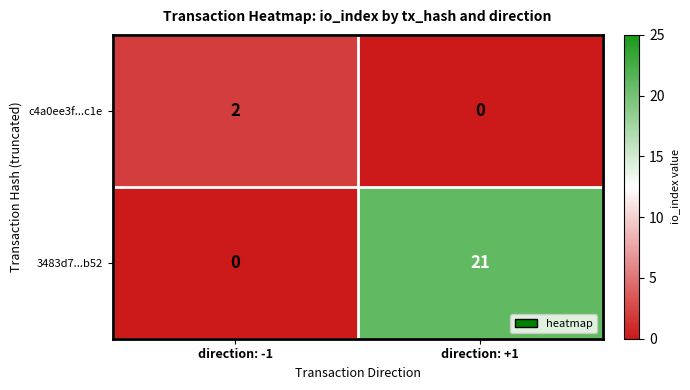

Is the value of c4a0ee3f...c1e at direction: +1 greater than the value of 3483d7...b52 at direction: +1?

No